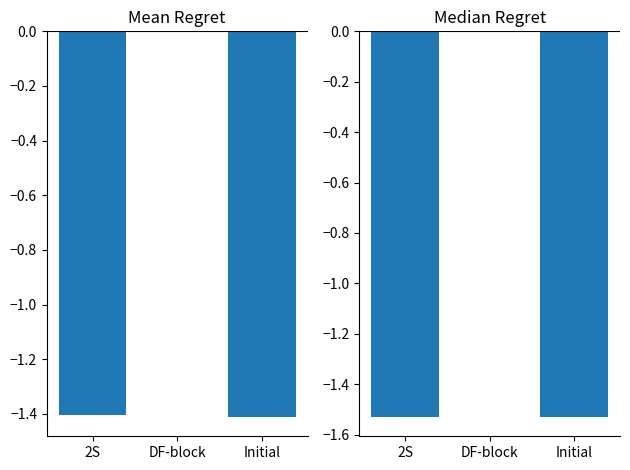

Which category has the lowest value across all series?

Initial